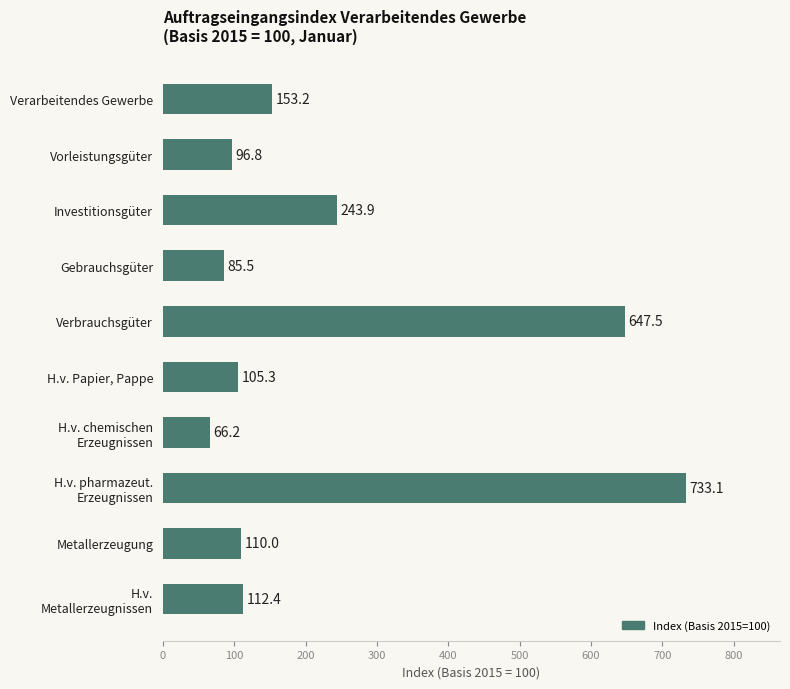

What is the average value?

235.4